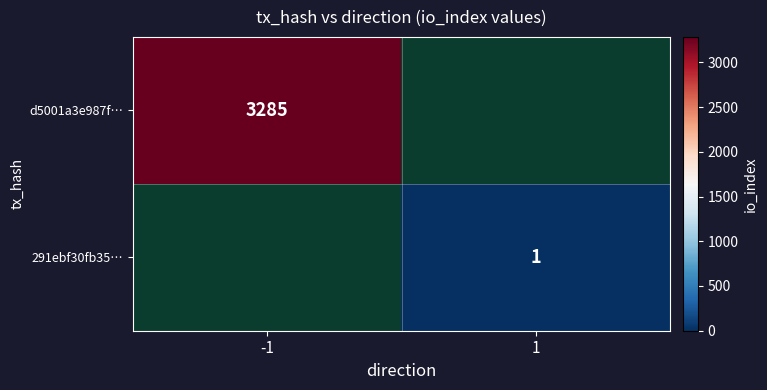

True or false: d5001a3e987f… has a value of 3285 at -1.

True